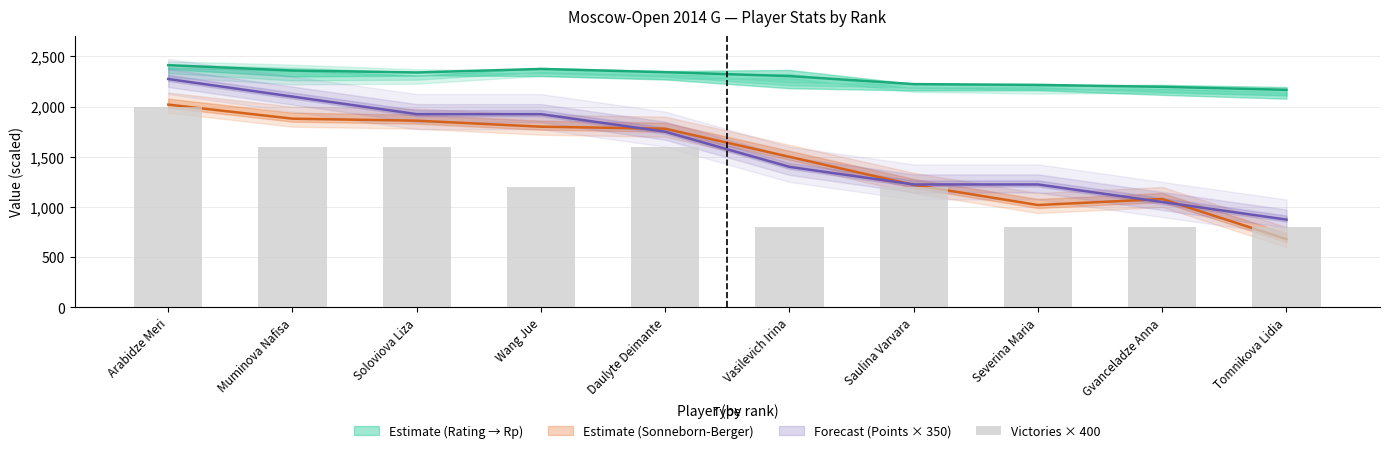

Is it true that the value at Soloviova Liza is 1600?

True